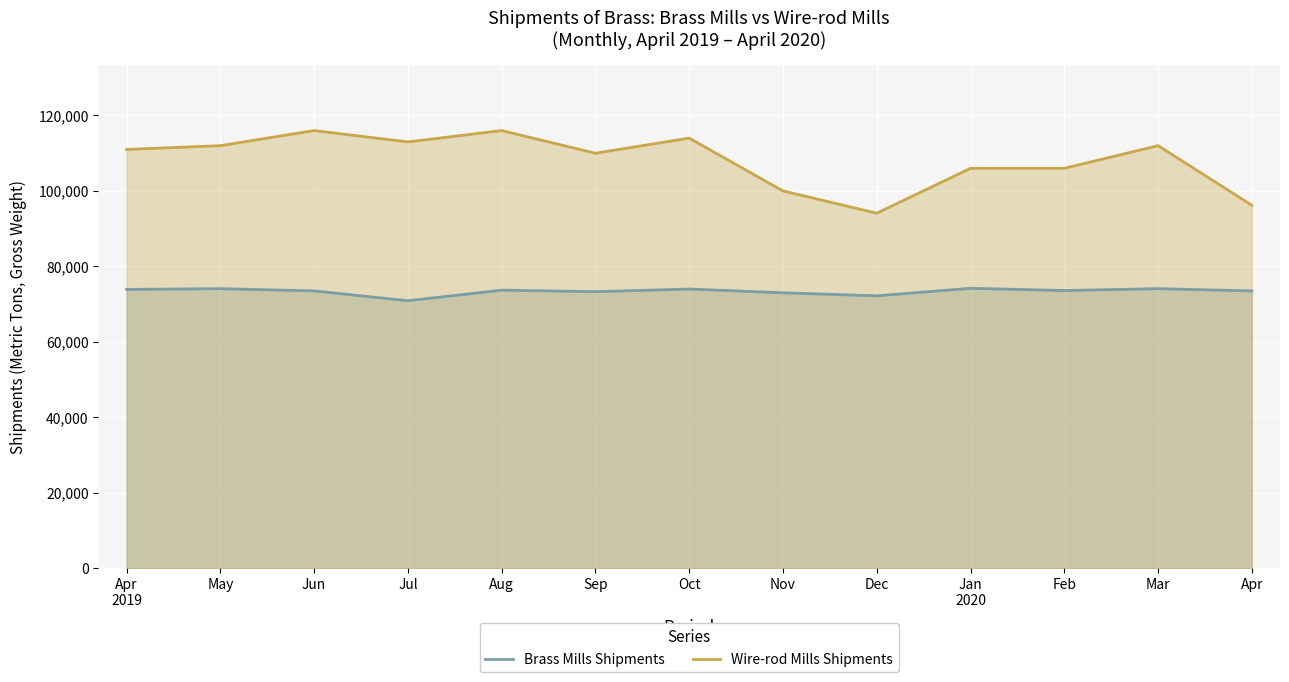

How many series are shown in this chart?

2